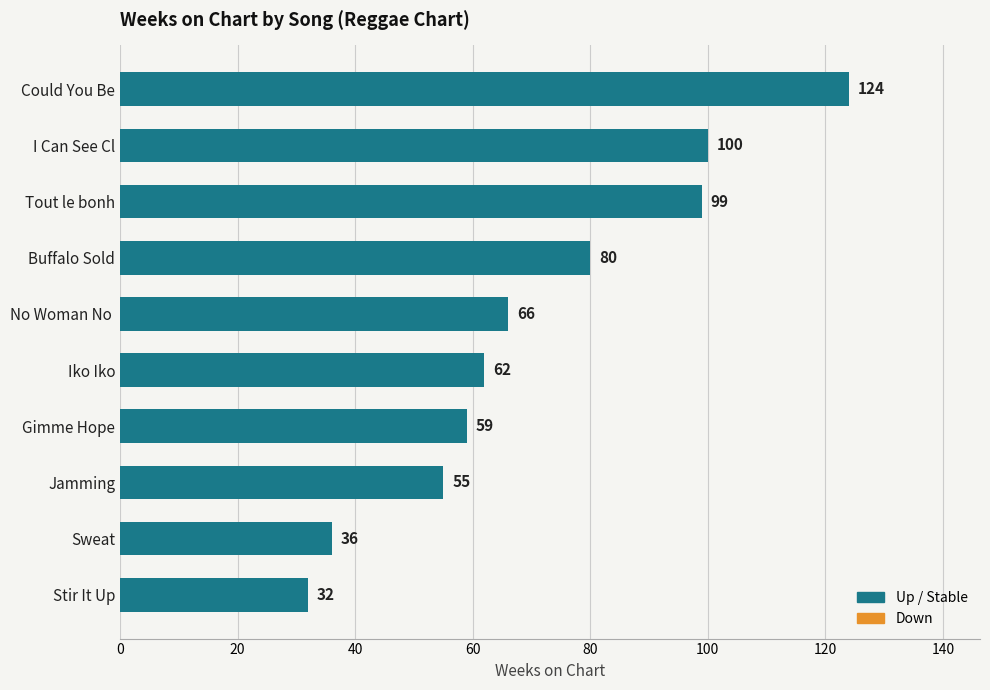

What is the change in value from Gimme Hope to Sweat?

-23